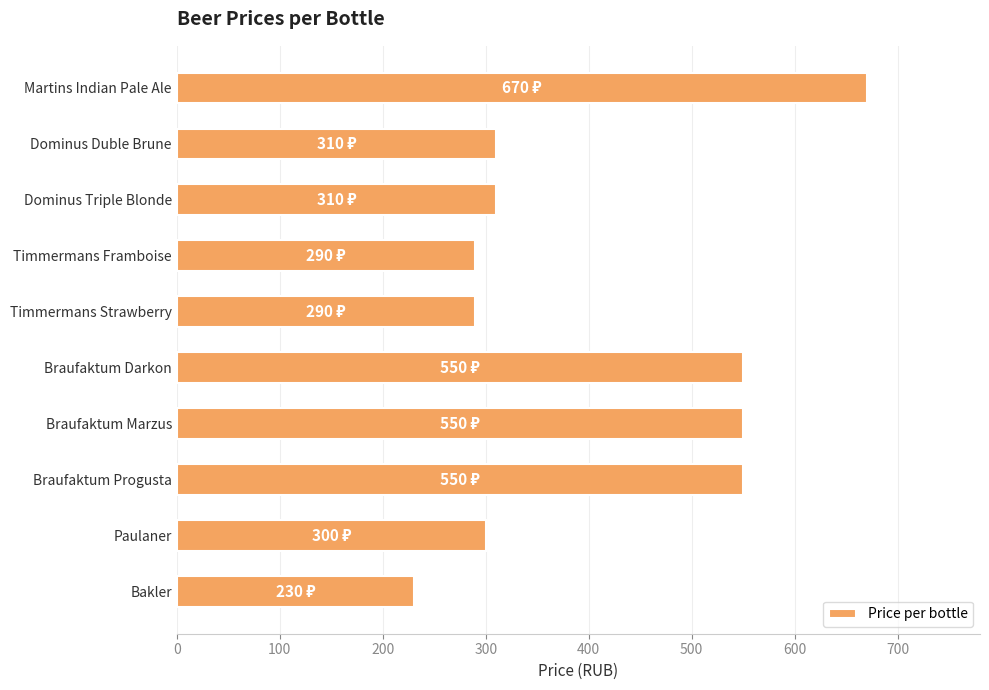

How many bars are there in total?

10